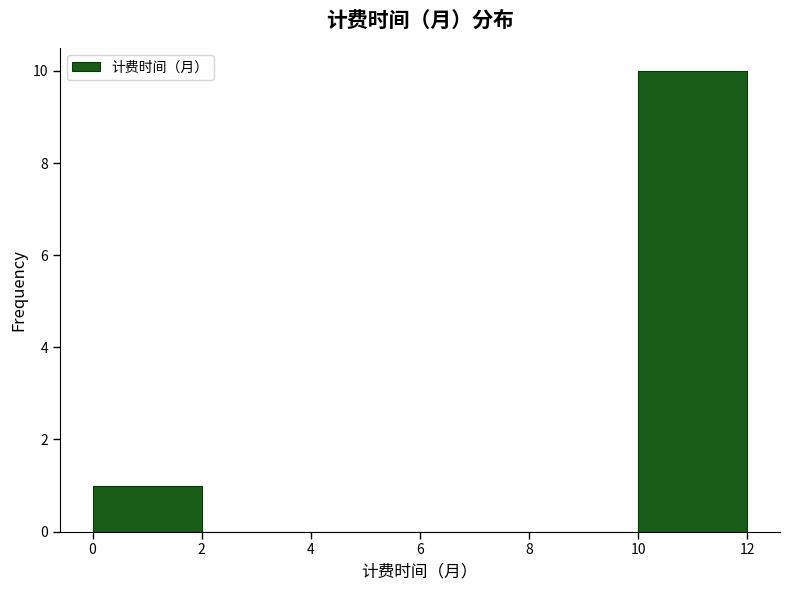

Over which range of the x-axis is the bar tallest?

10 to 12